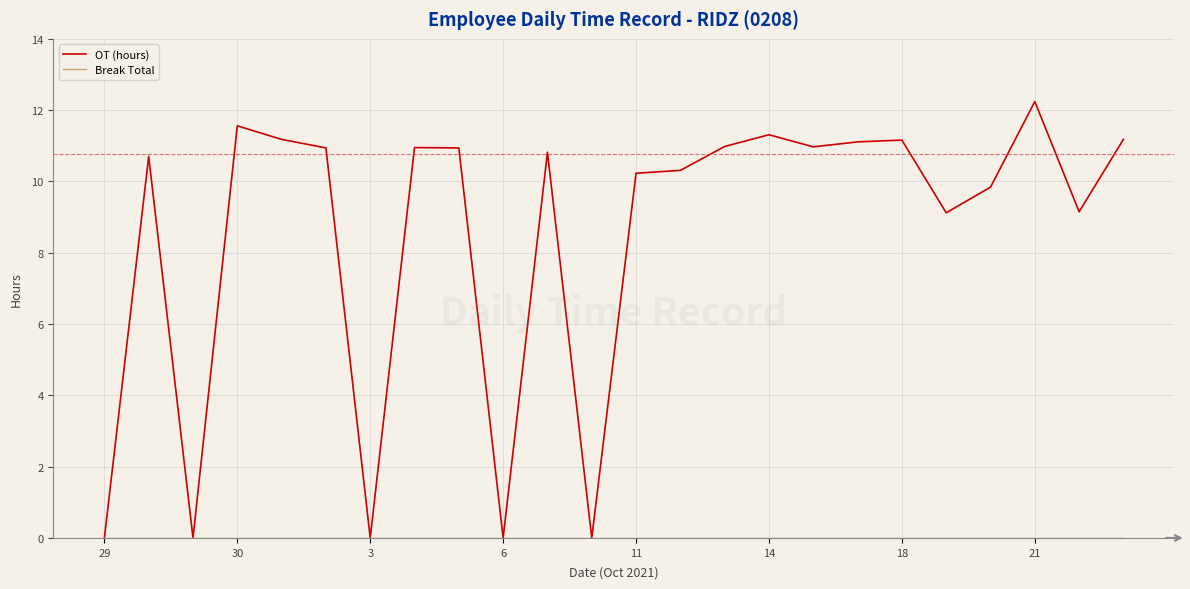

Which series has the largest range (max minus min)?

OT (hours)